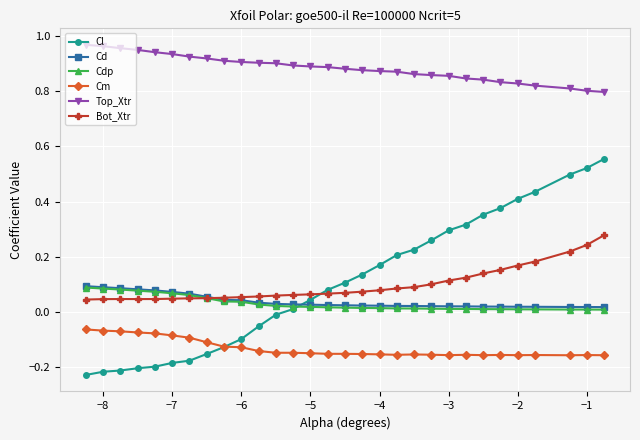

Which series has the largest total across all categories?

Top_Xtr